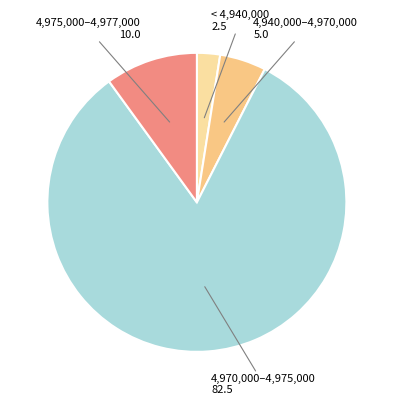

The 4,975,000–4,977,000 slice represents 20% of the pie. True or false?

False